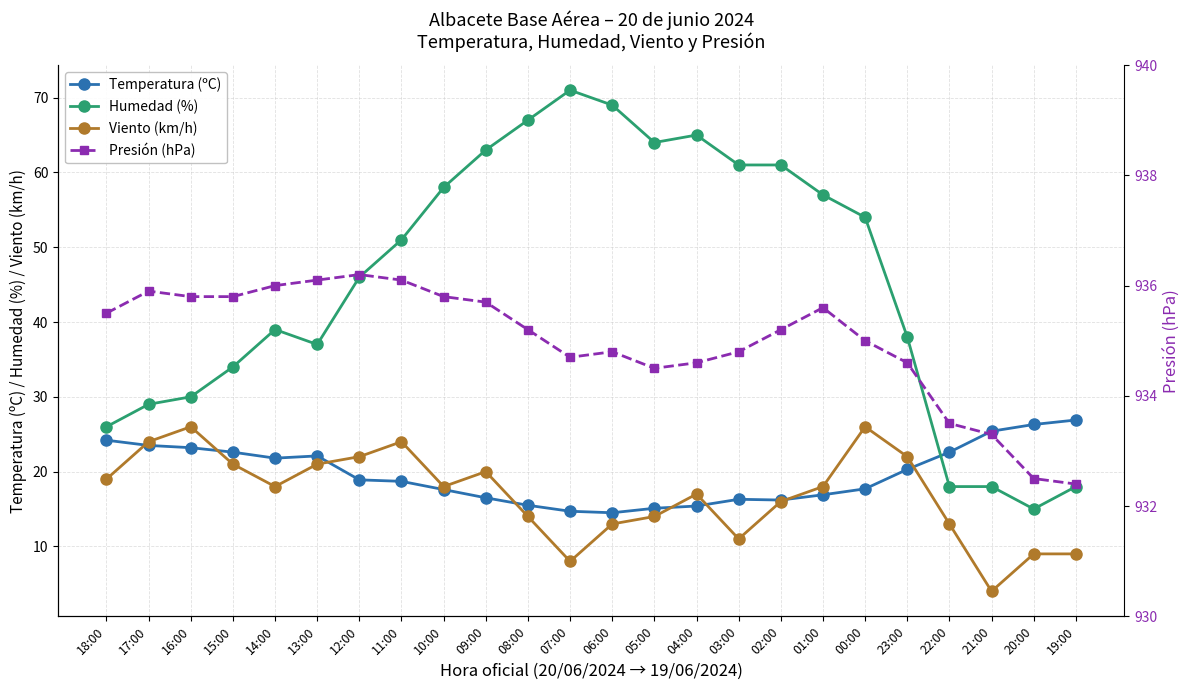

Read the Viento (km/h) value at 06:00.

13.0